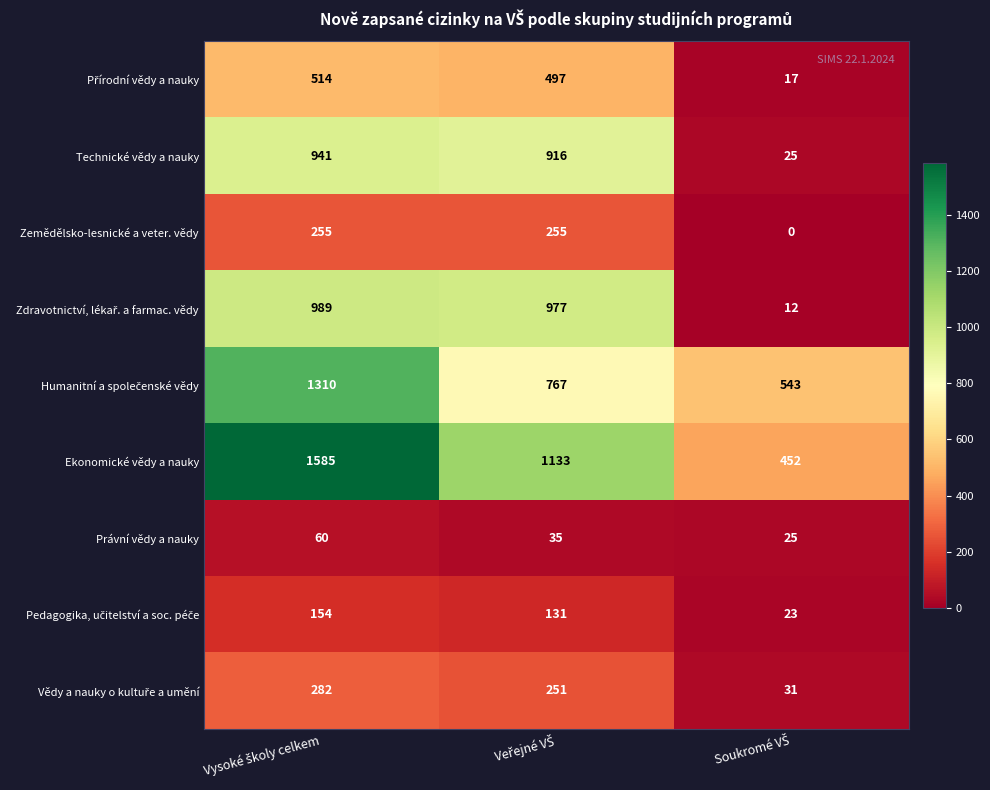

At how many categories does at least one series exceed 429?

3